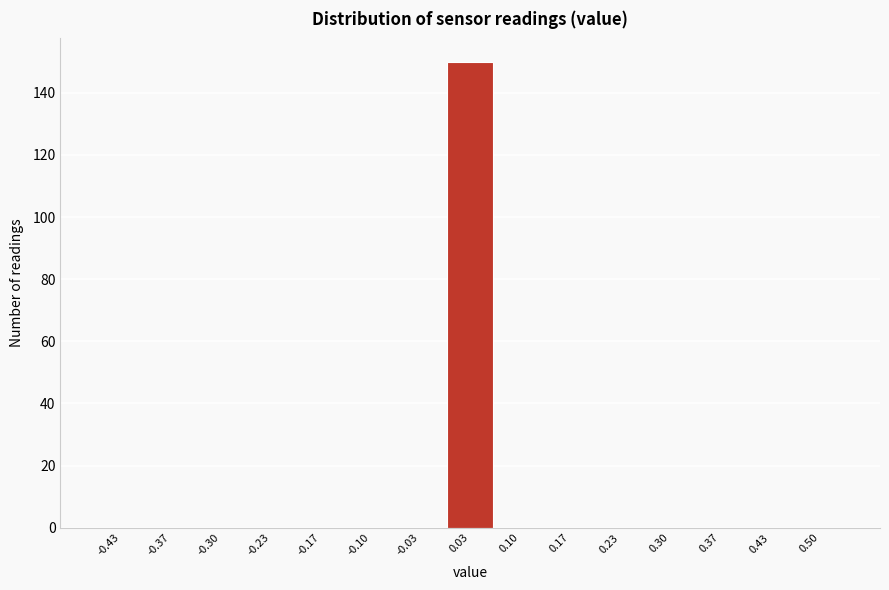

Reading right to left, transcribe all the data shown in this chart.

0.50=0	0.43=0	0.37=0	0.30=0	0.23=0	0.17=0	0.10=0	0.03=150	-0.03=0	-0.10=0	-0.17=0	-0.23=0	-0.30=0	-0.37=0	-0.43=0